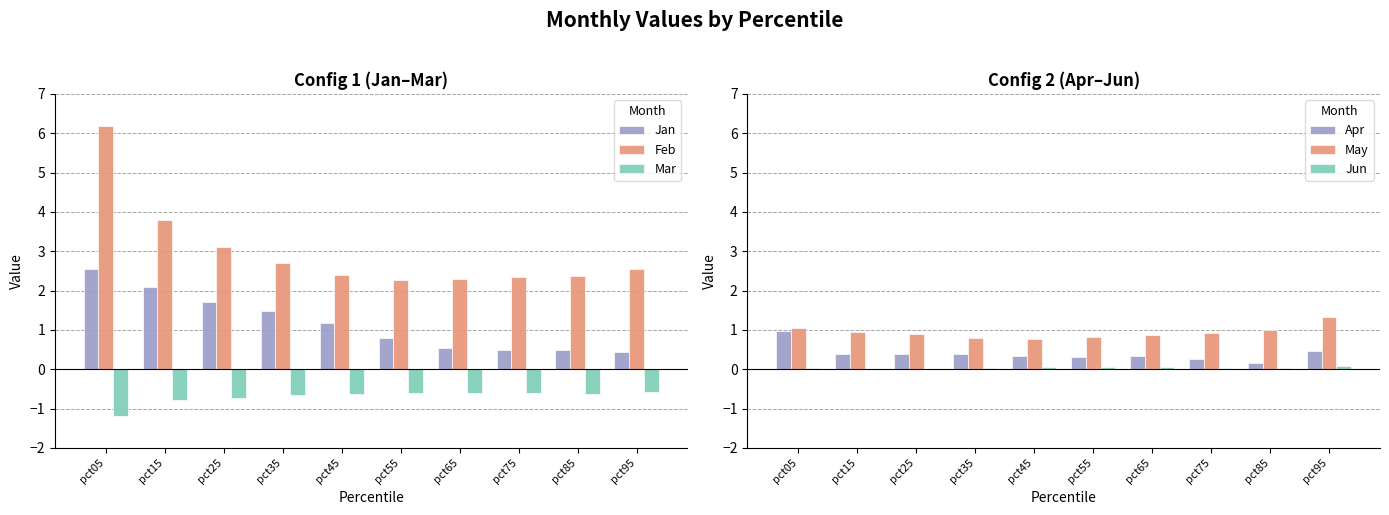

How many bars are there in each group?

6